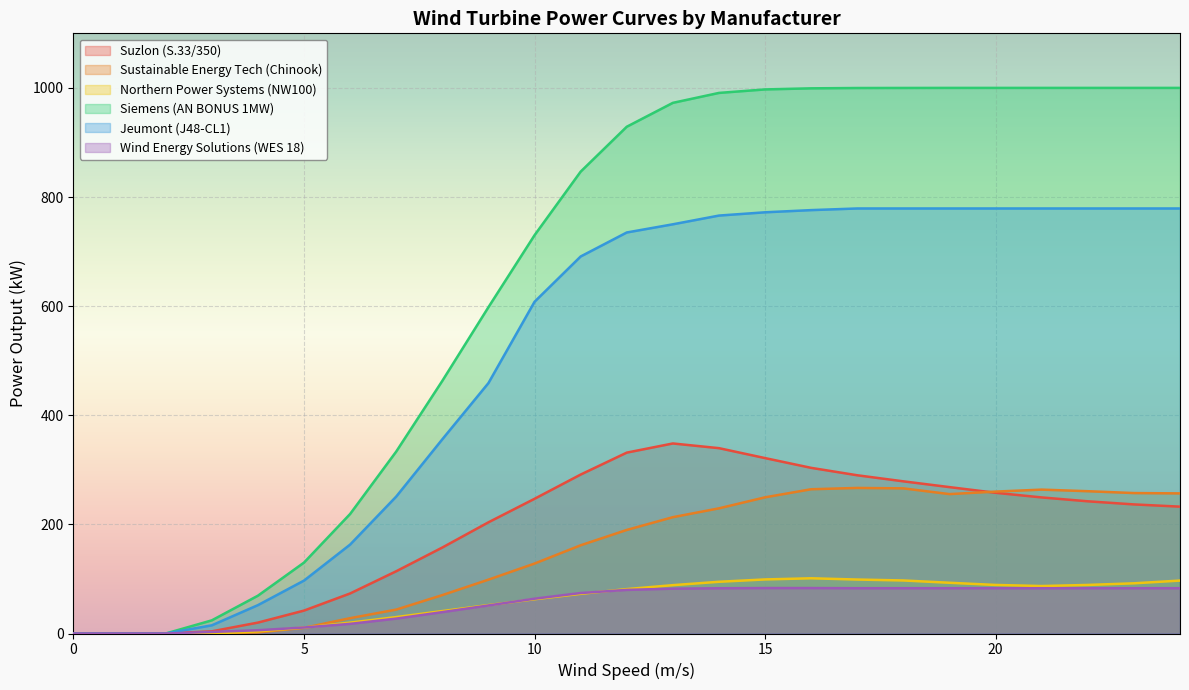

How many lines are shown in the chart?

6